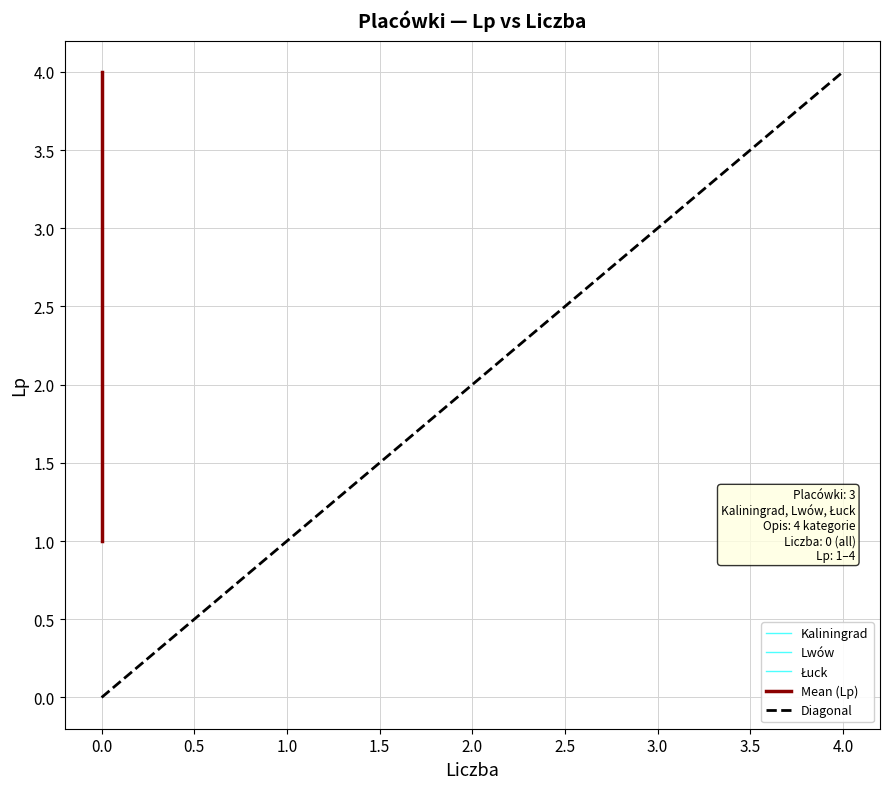

True or false: Lwów has more than 1 interior local peaks.

False